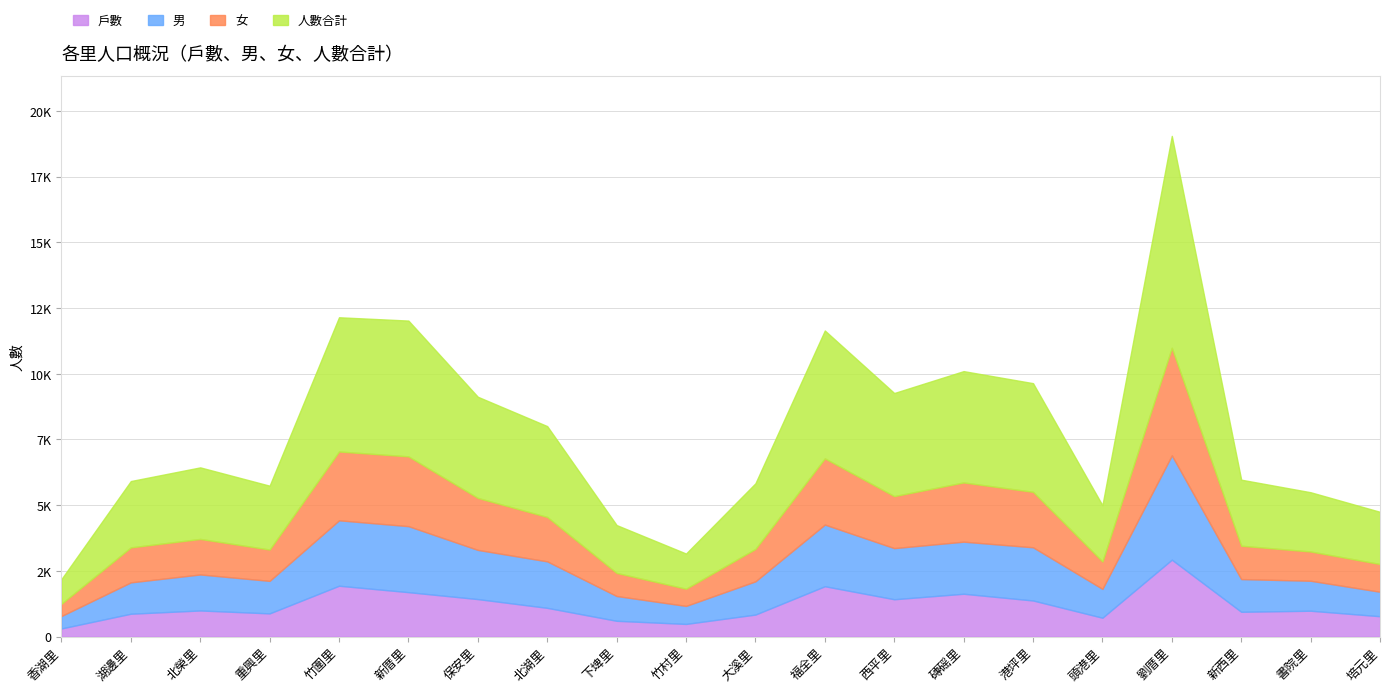

What is the difference between the highest and lowest values at 下埤里?

1221